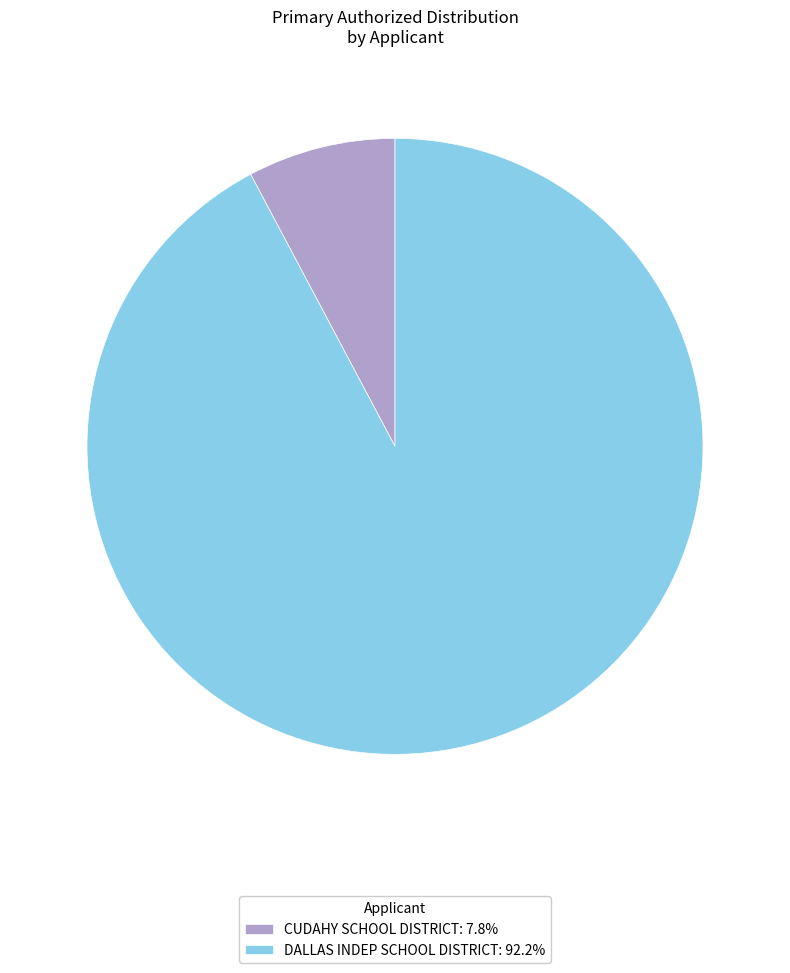

What is the smallest slice in the pie chart?

CUDAHY SCHOOL DISTRICT